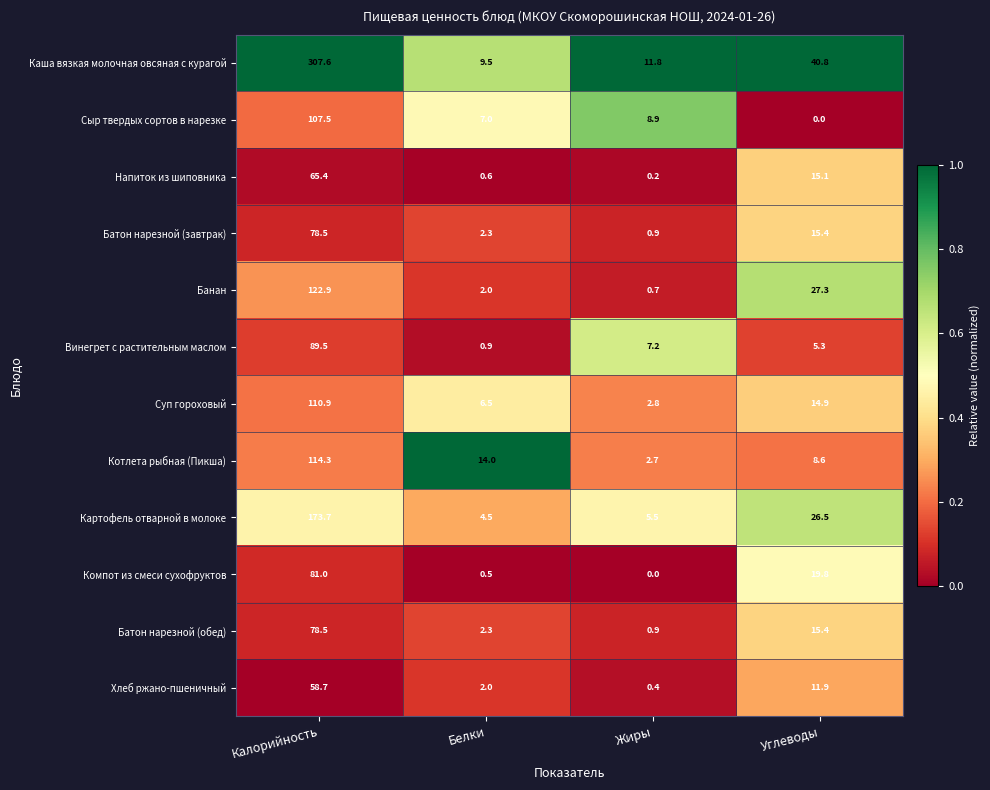

What is the spread (max minus min) of values at Жиры?

11.8